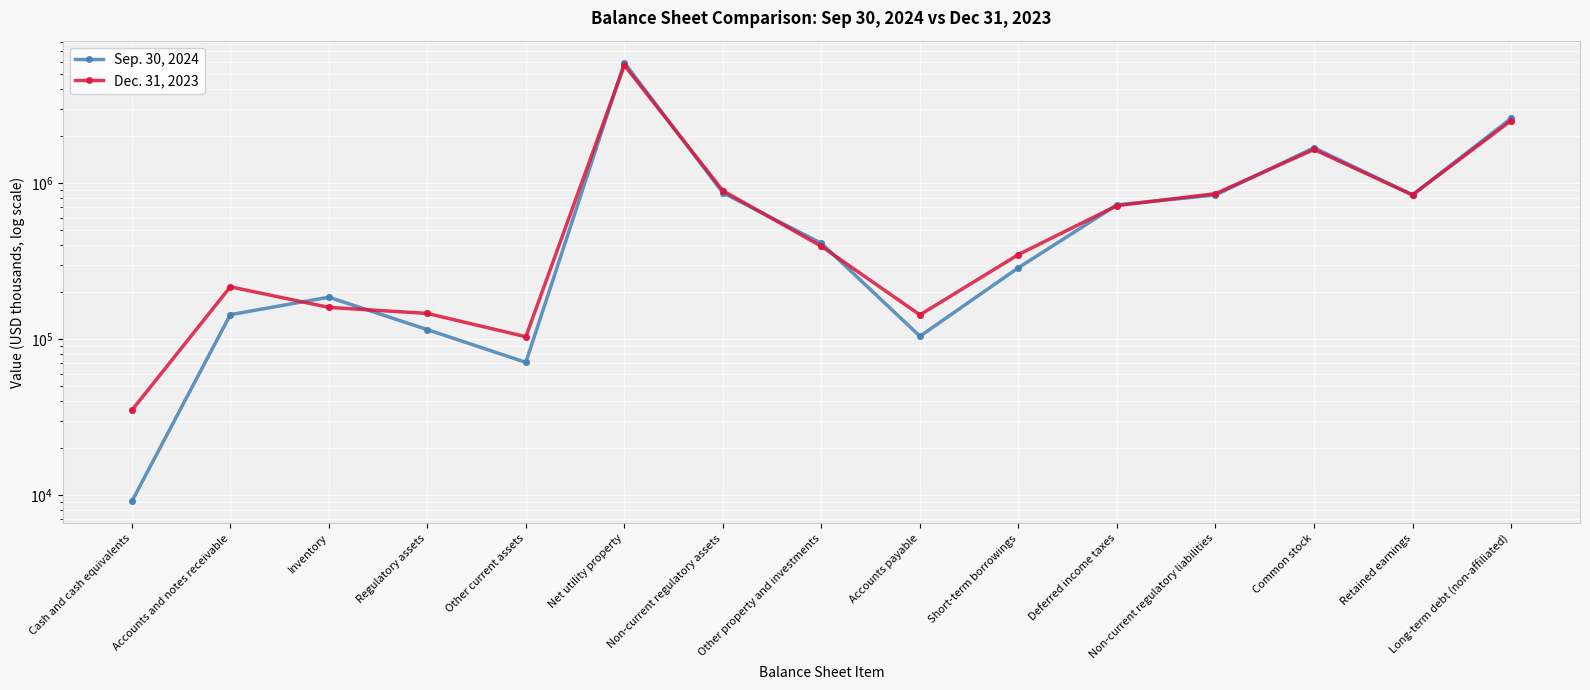

Which series reaches the minimum Y coordinate?

Sep. 30, 2024